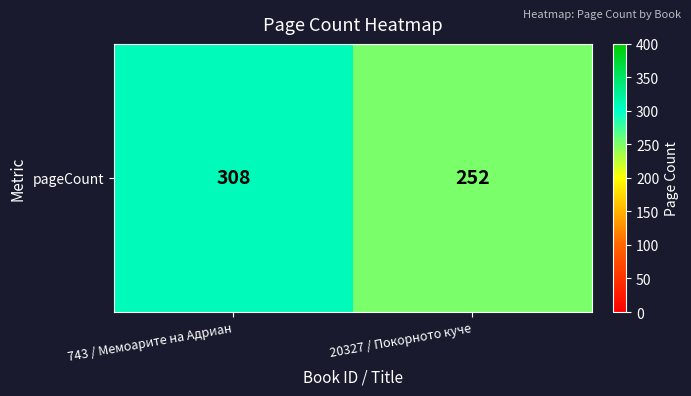

Approximately how many times larger is the value at 20327 / Покорното куче compared to 743 / Мемоарите на Адриан?

0.8